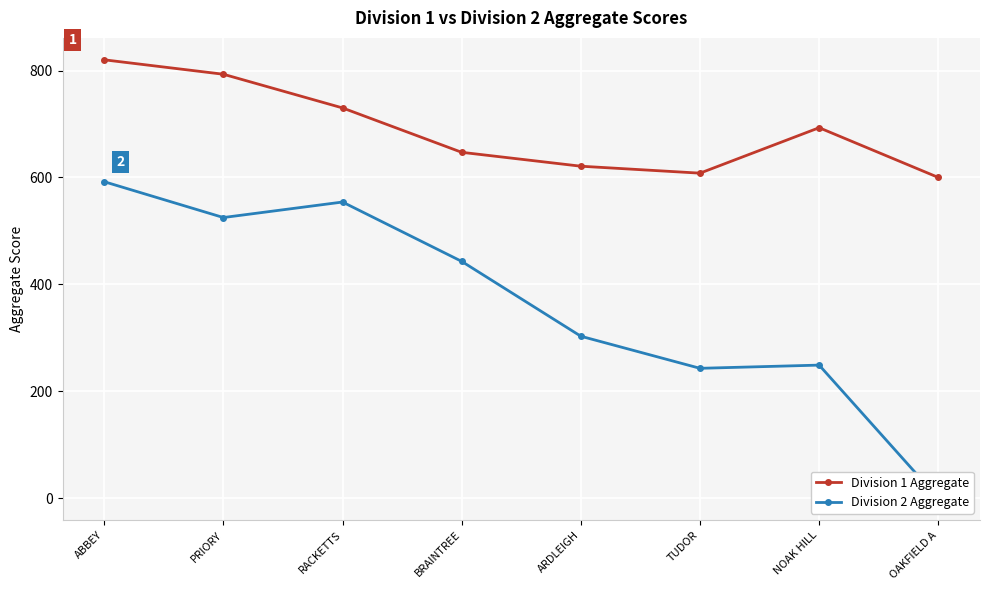

Rank the series by their average value, from lowest to highest.

Division 2 Aggregate, Division 1 Aggregate